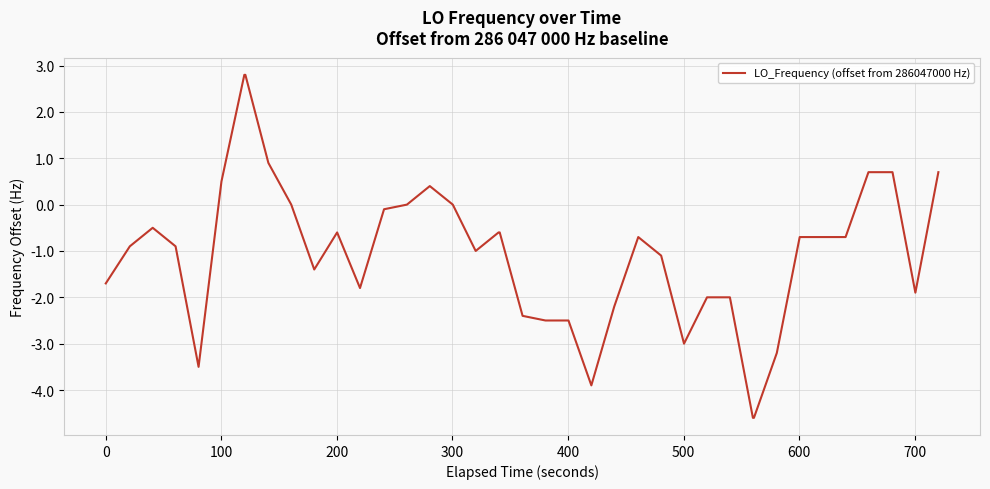

What is the minimum value shown in the chart?

-4.6